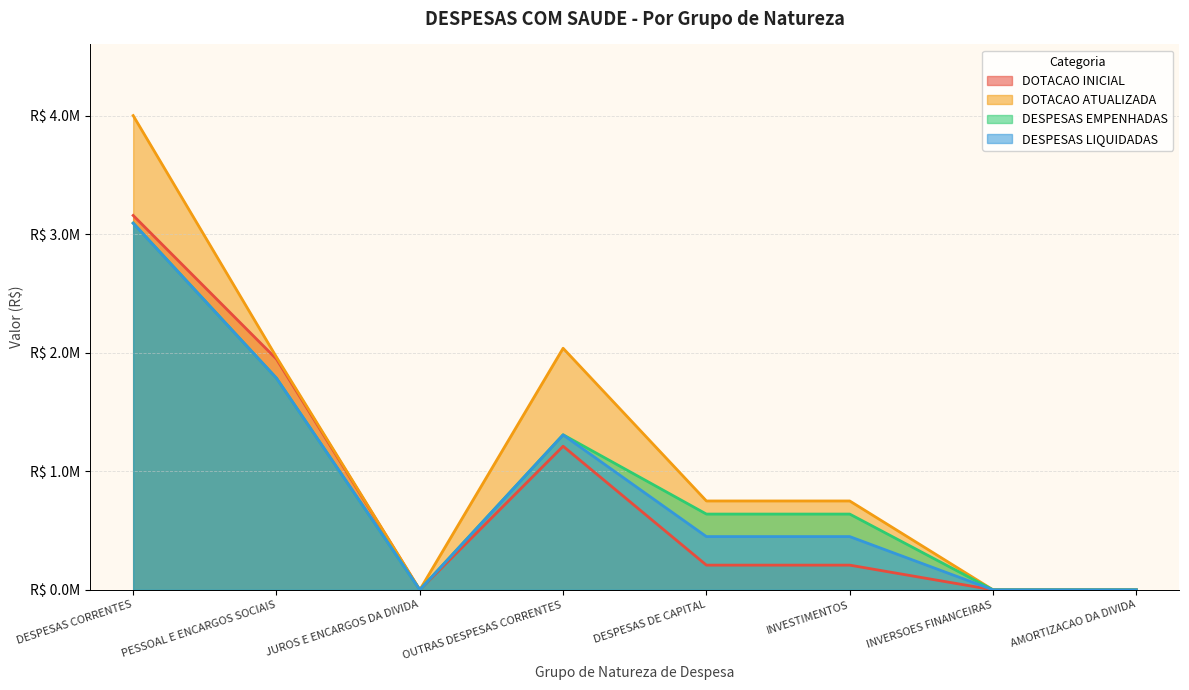

What are all the series names shown in the legend?

DOTACAO INICIAL, DOTACAO ATUALIZADA, DESPESAS EMPENHADAS, DESPESAS LIQUIDADAS